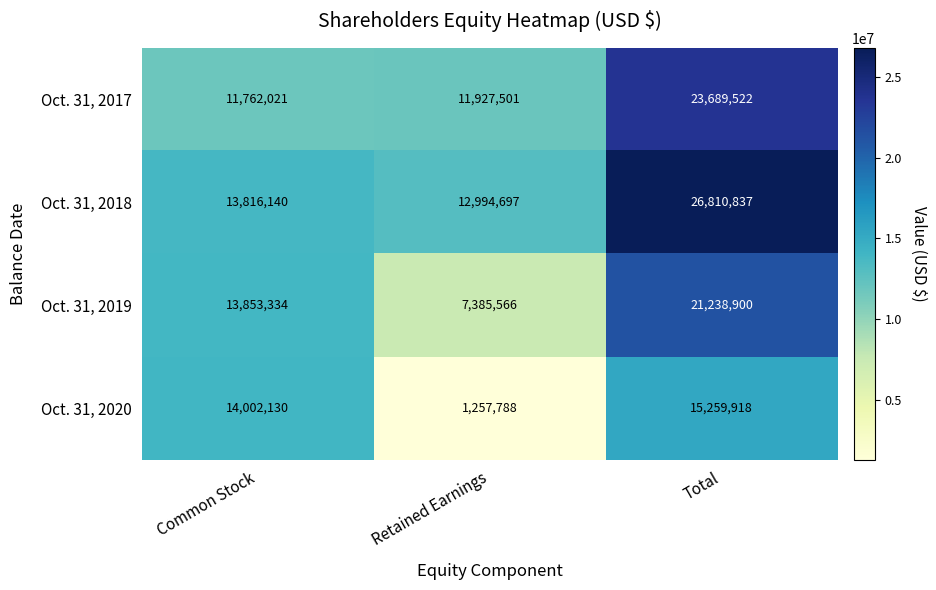

Rank the series at Common Stock from lowest to highest value.

Oct. 31, 2017, Oct. 31, 2018, Oct. 31, 2019, Oct. 31, 2020